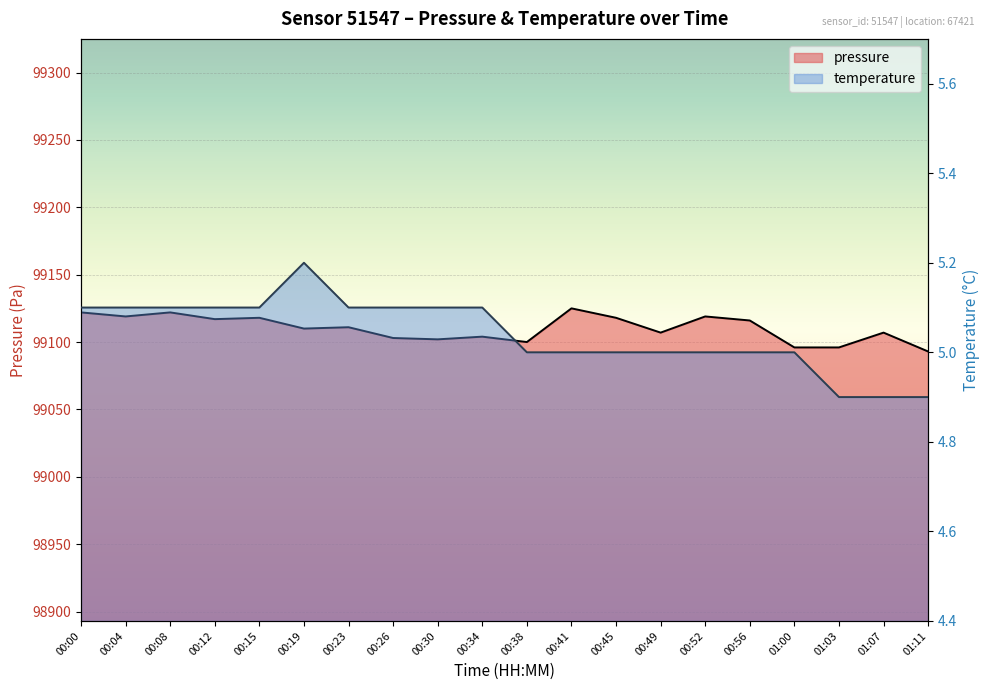

How many distinct data groups are displayed?

2